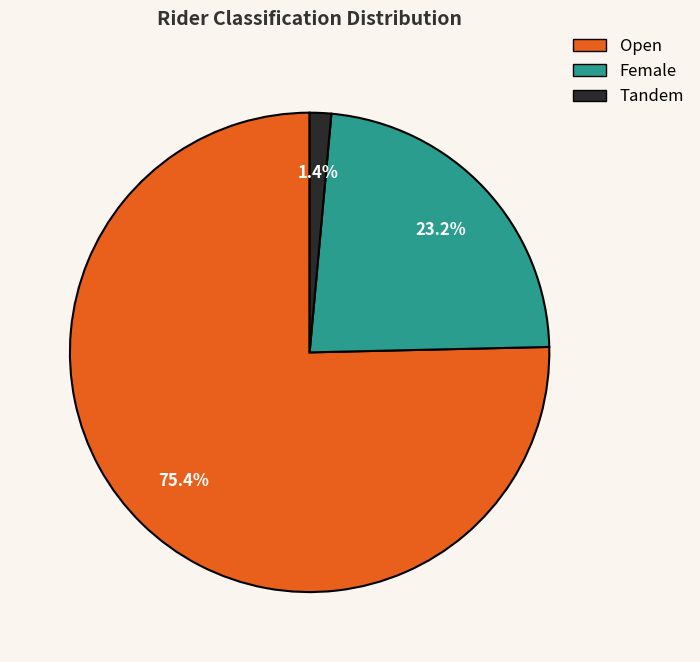

Is there a majority slice in this chart?

Yes